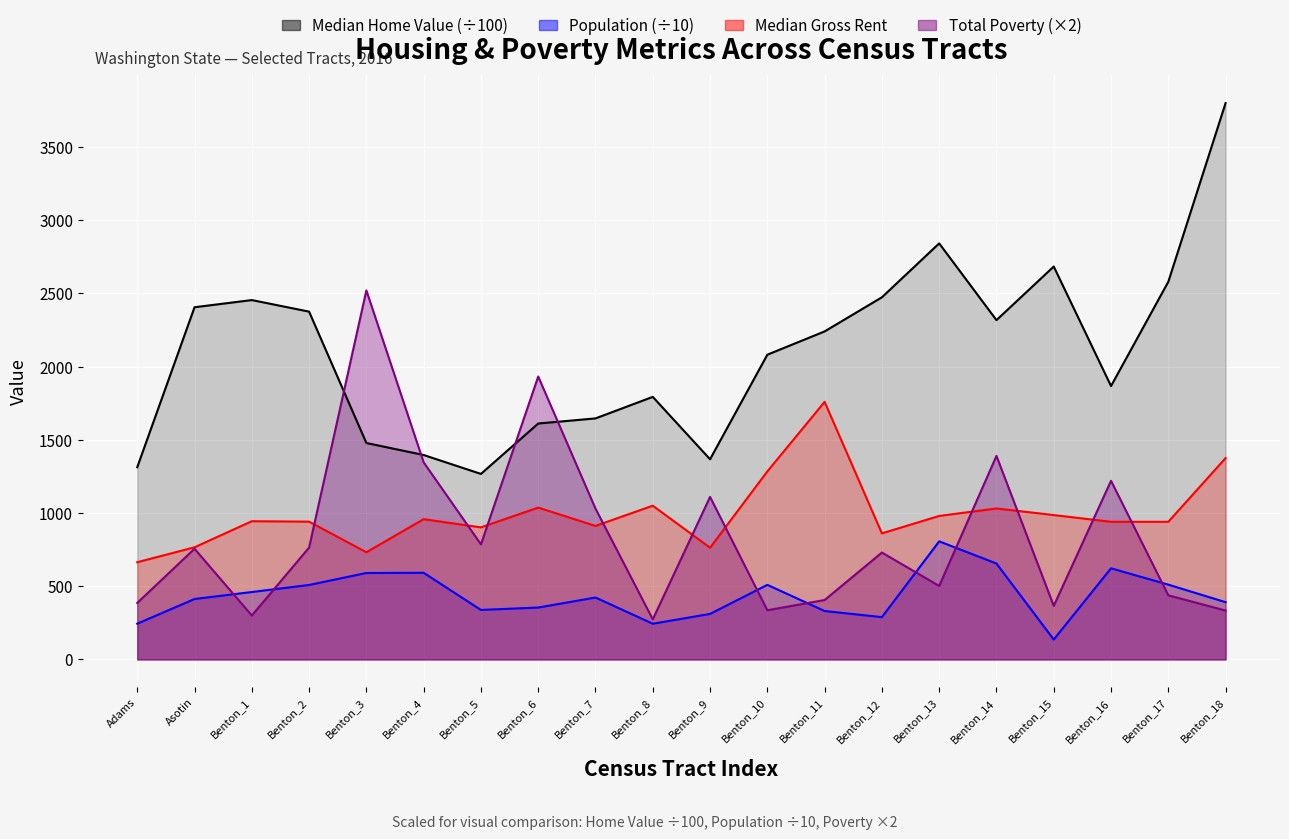

At which category does Total Poverty reach its first local valley?

Benton_1